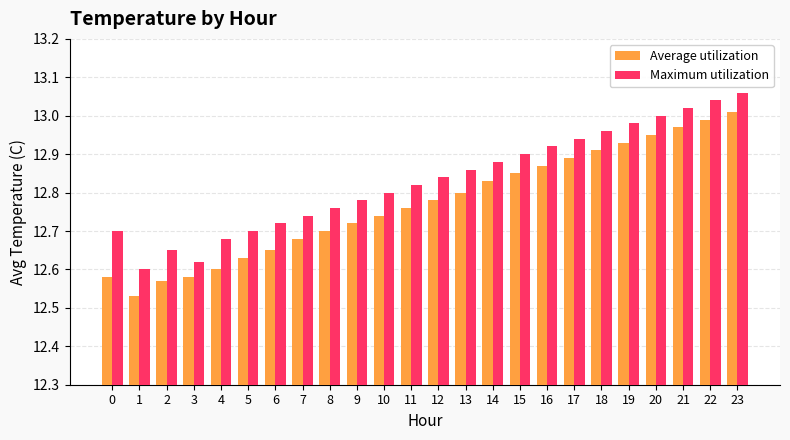

What is the difference between the second highest and second lowest values in the Maximum utilization series?

0.4